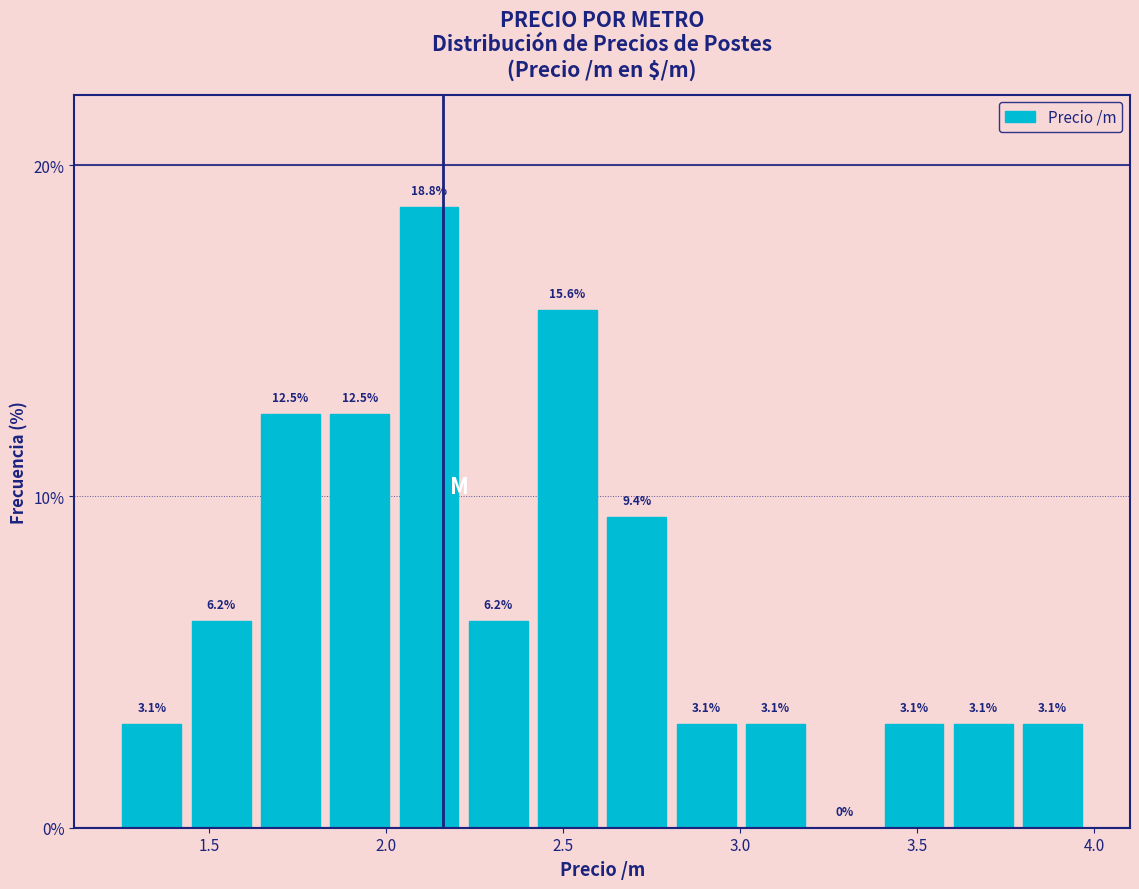

Read against the x-axis, roughly where is the centre of the tallest bar?

2.10